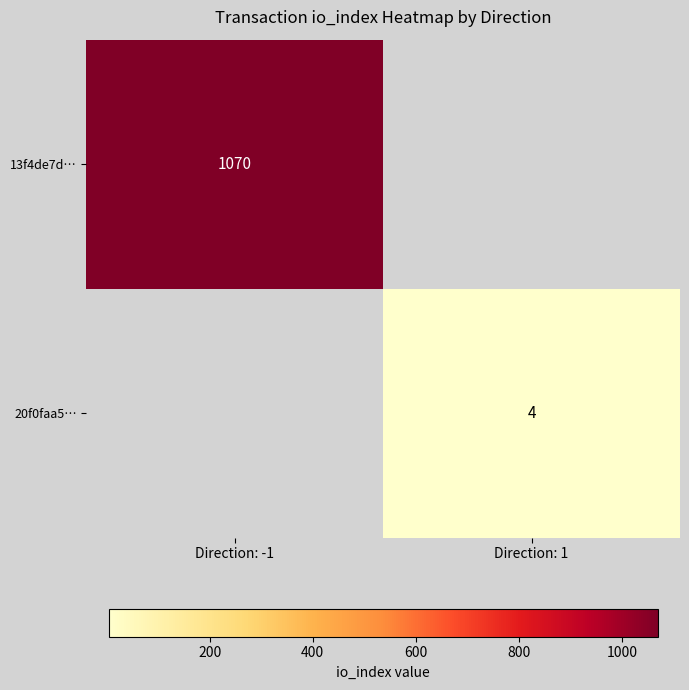

Is it true that 20f0faa5… equals 1 at Direction: 1?

False